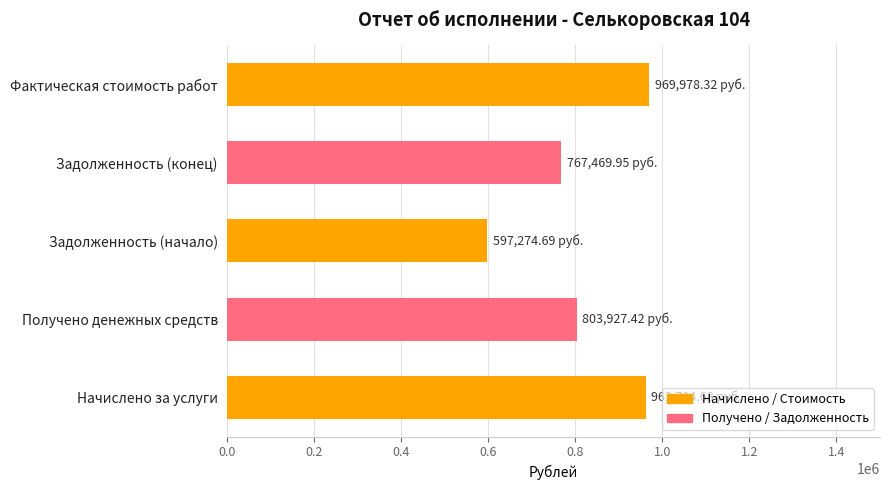

Between Задолженность (начало) and Получено денежных средств, which is larger?

Получено денежных средств